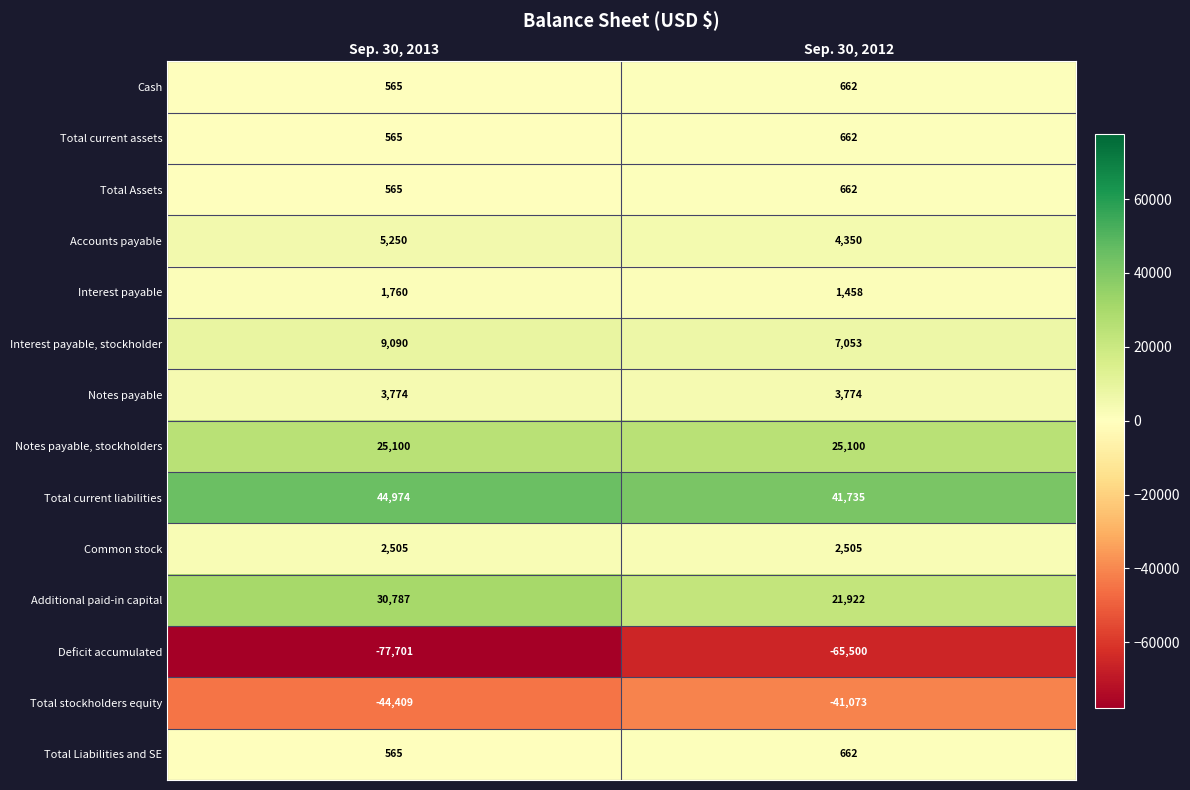

Which category has the lowest value across all series?

Sep. 30, 2013